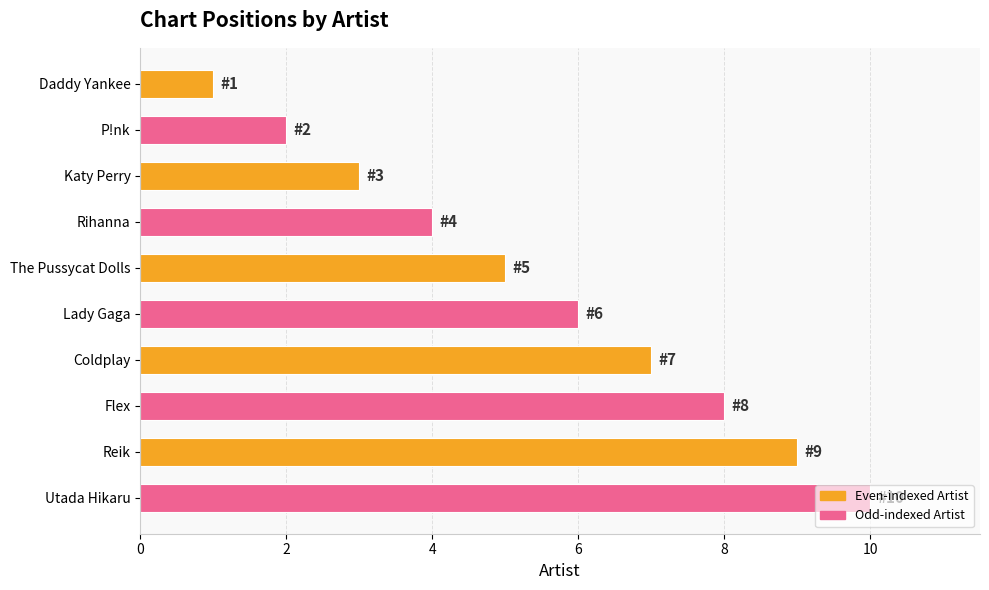

How many data points are less than 6?

5